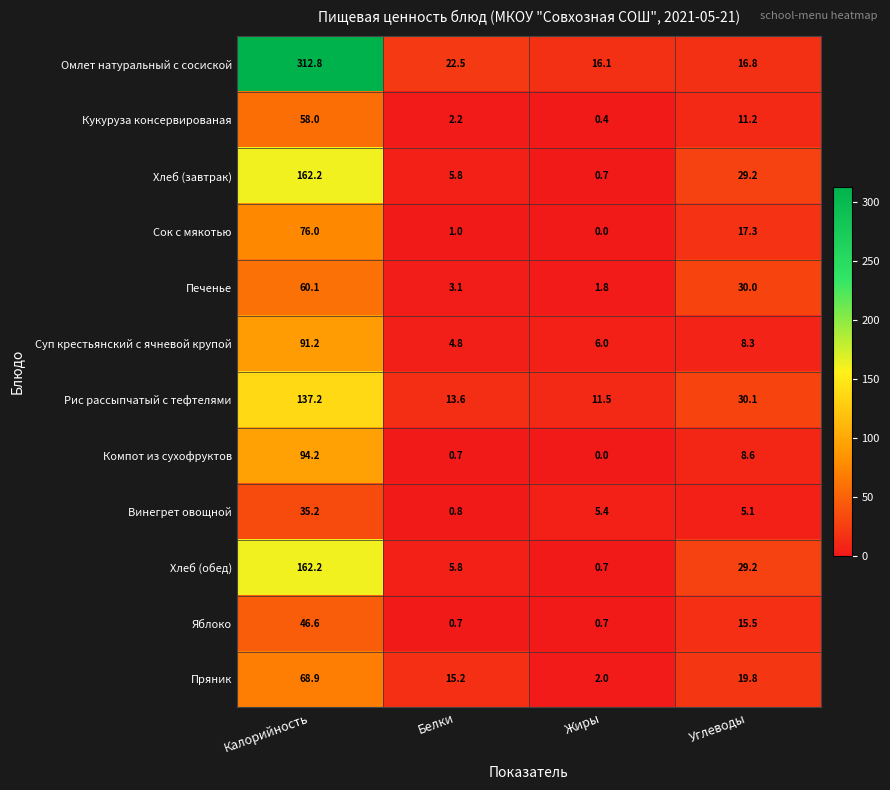

At which label does Печенье reach its peak?

Калорийность